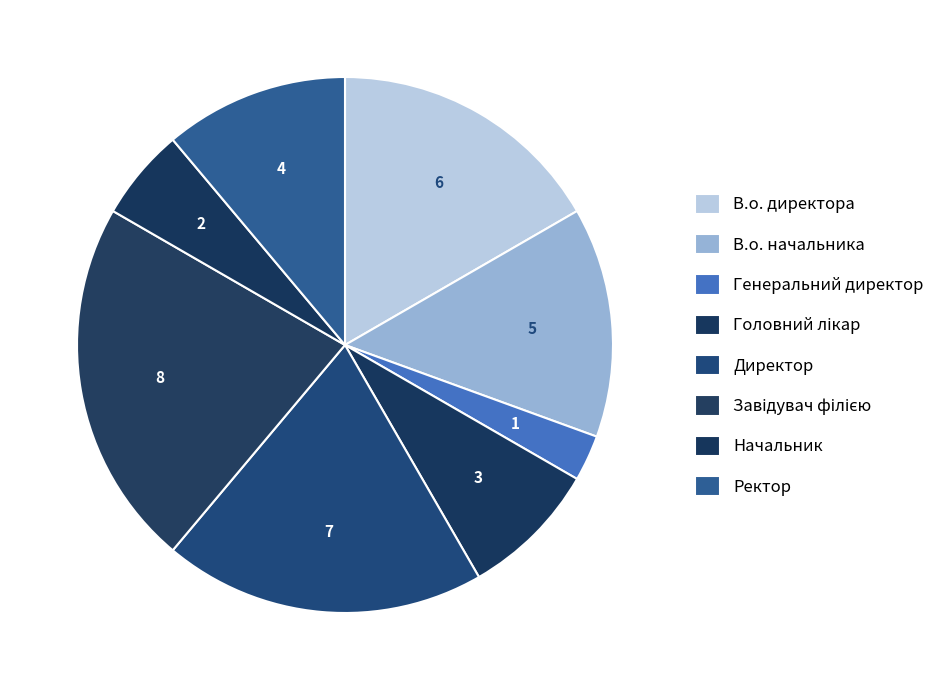

Is there a majority slice in this chart?

No